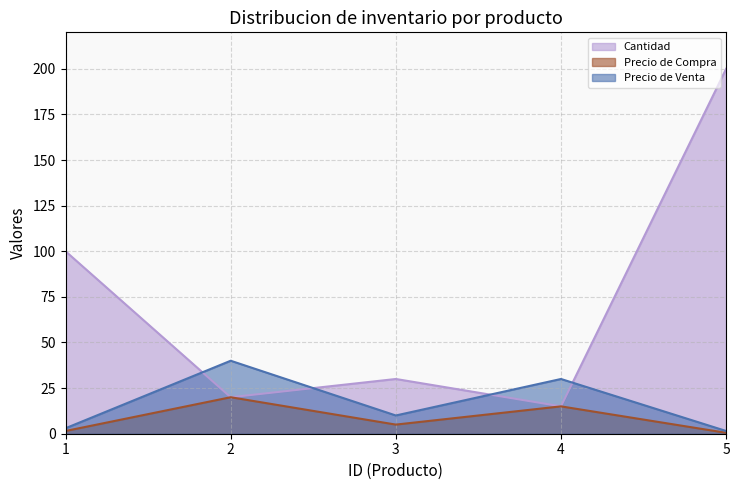

What are all the series names shown in the legend?

Cantidad, Precio de Compra, Precio de Venta